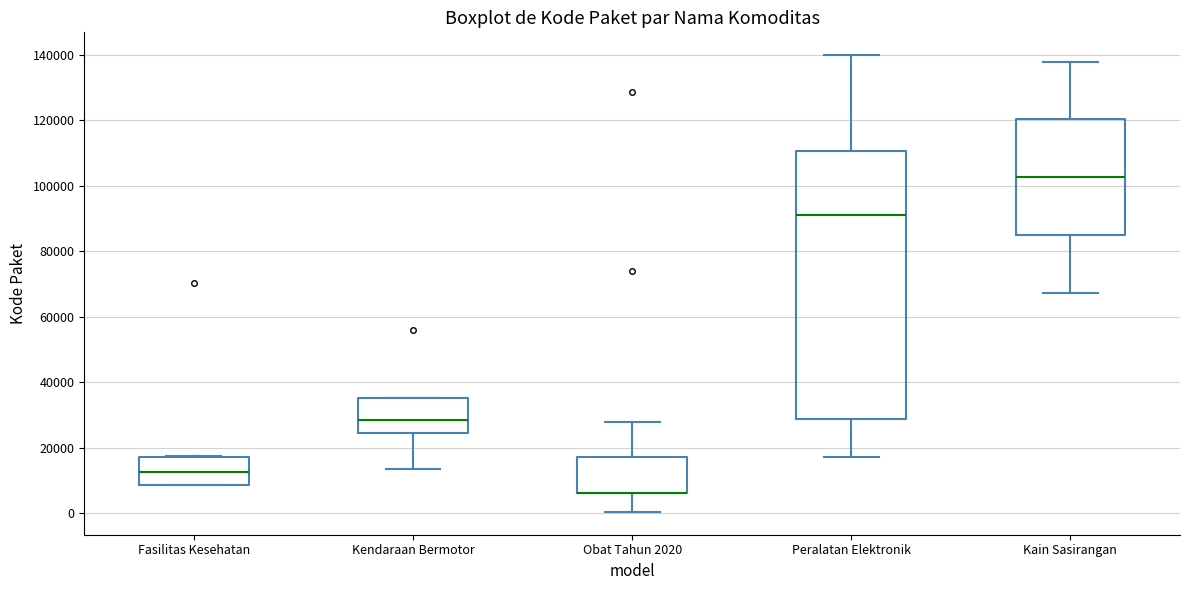

Reading left to right, read every box against the y-axis: the position of its median line, the range the box covers, and the ends of its whiskers. The values are not printed on the chart, so give them approximately, as read against the axis.

Fasilitas Kesehatan: median 12000, box 8000 to 18000, whiskers 8000 to 18000
Kendaraan Bermotor: median 28000, box 24000 to 36000, whiskers 14000 to 36000
Obat Tahun 2020: median 6000 (drawn on the box's lower edge), box 6000 to 18000, whiskers 0 to 28000
Peralatan Elektronik: median 92000, box 28000 to 110000, whiskers 18000 to 140000
Kain Sasirangan: median 102000, box 84000 to 120000, whiskers 68000 to 138000